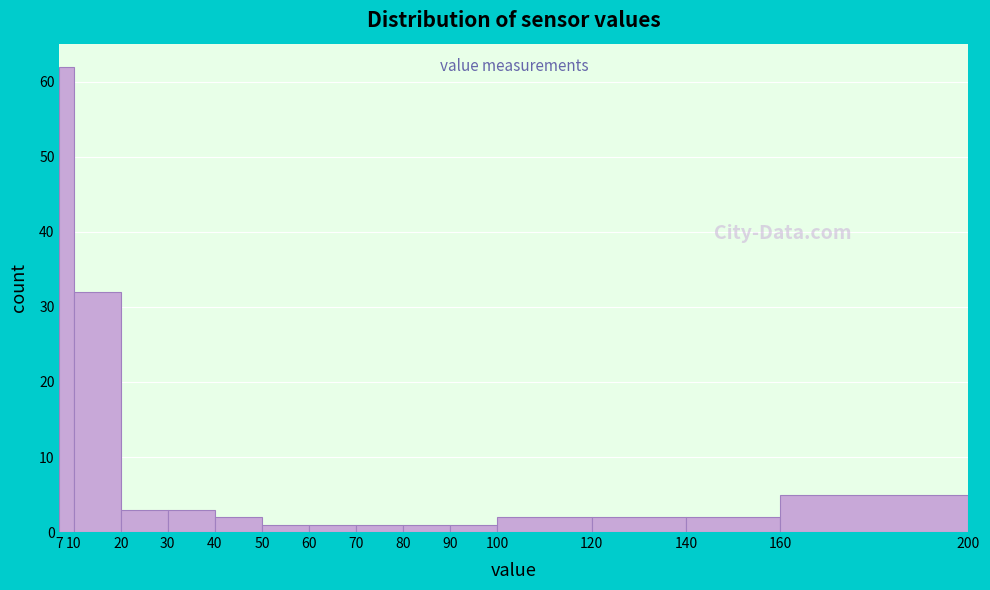

How tall is the bar that spans 100 to 120 on the x-axis? The values are not printed on the chart, so give them approximately, as read against the axis.

2